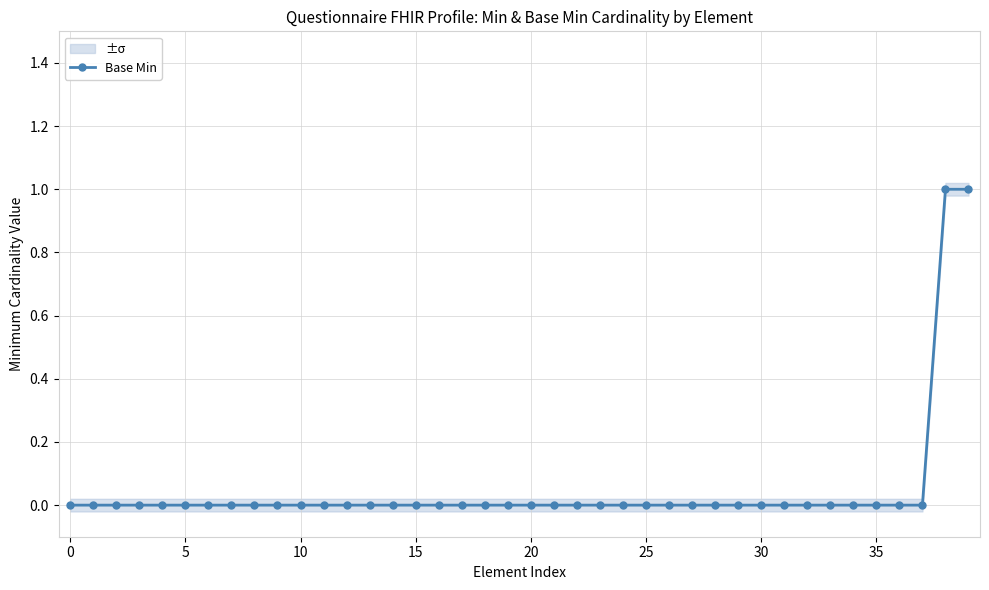

The chart shows a value of 0 at 35. True or false?

True